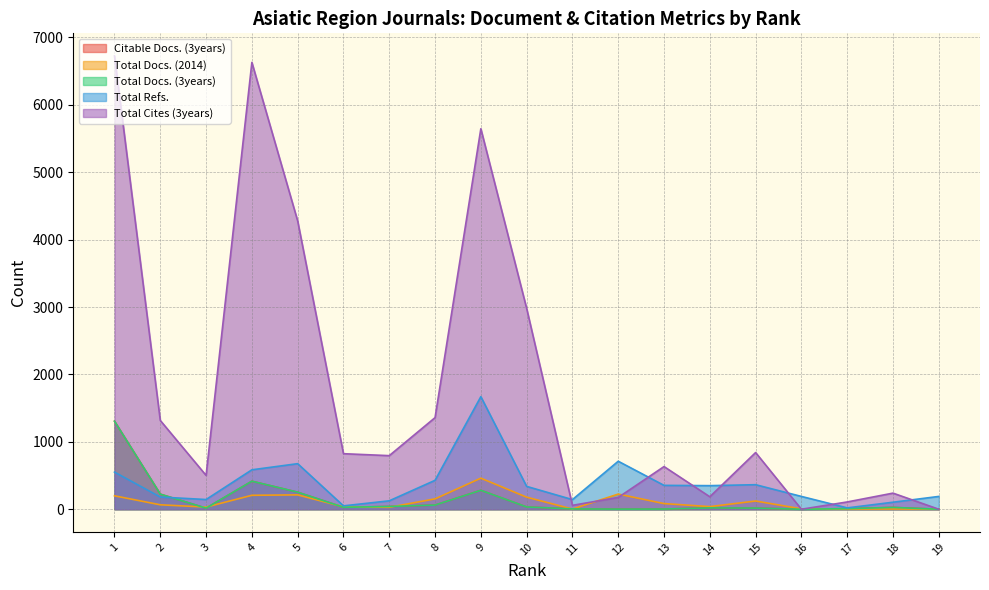

The value of Total Docs. (2014) at 16 is 3. True or false?

False